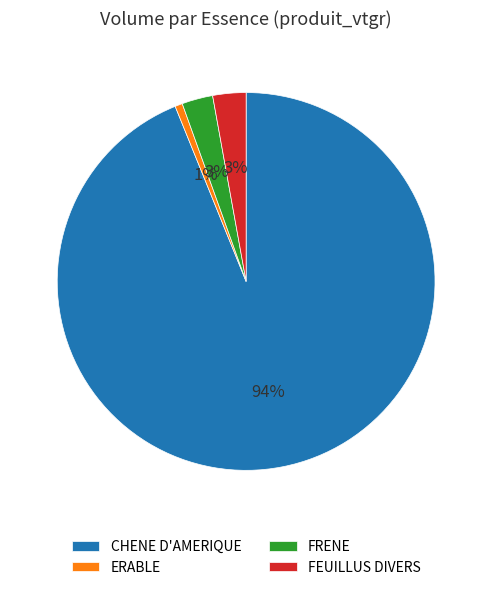

To the nearest percent, what portion does FEUILLUS DIVERS represent?

3%